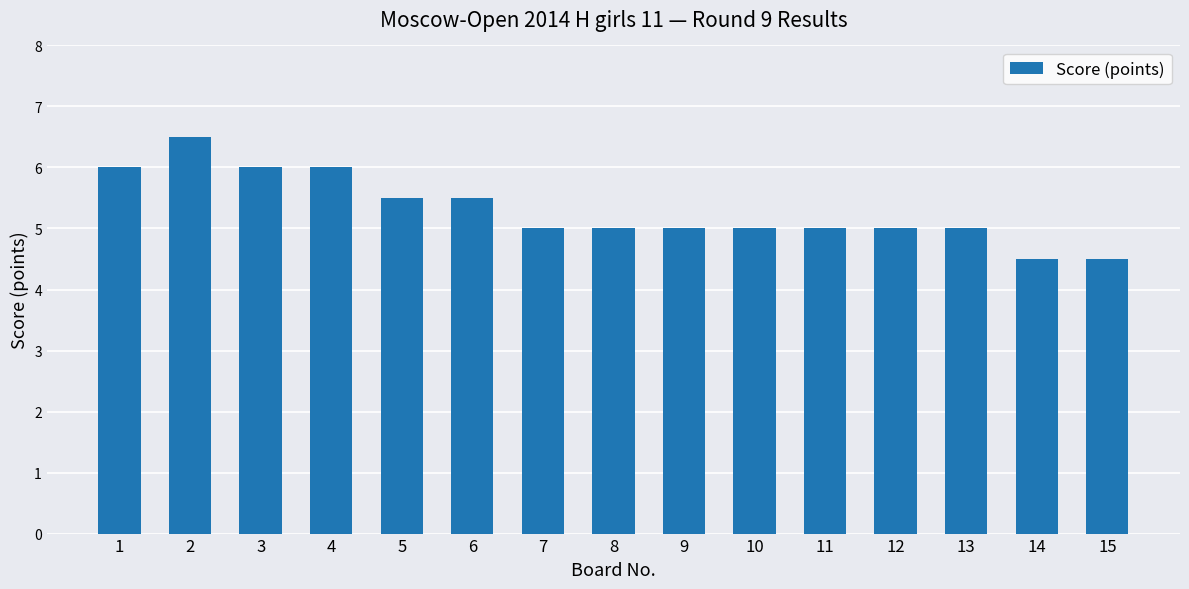

Does the chart contain stacked bars?

No